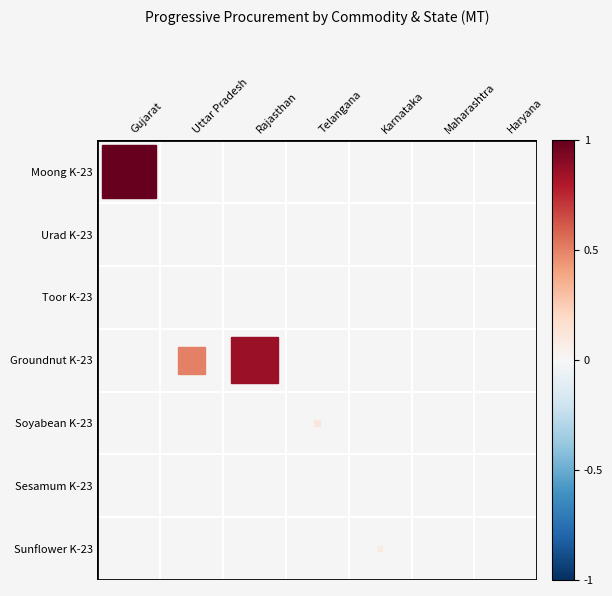

Rank the series at Karnataka from highest to lowest value.

Sunflower K-23, Moong K-23, Urad K-23, Toor K-23, Groundnut K-23, Soyabean K-23, Sesamum K-23